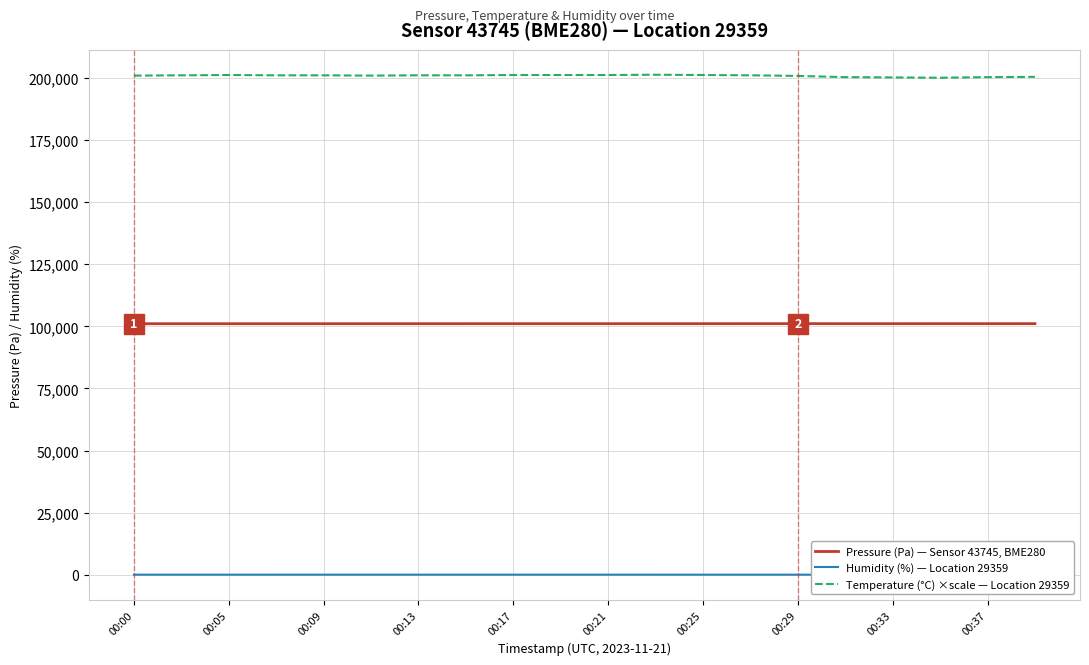

True or false: Temperature (°C) ×scale — Location 29359 and Pressure (Pa) — Sensor 43745, BME280 intersect in this chart.

False